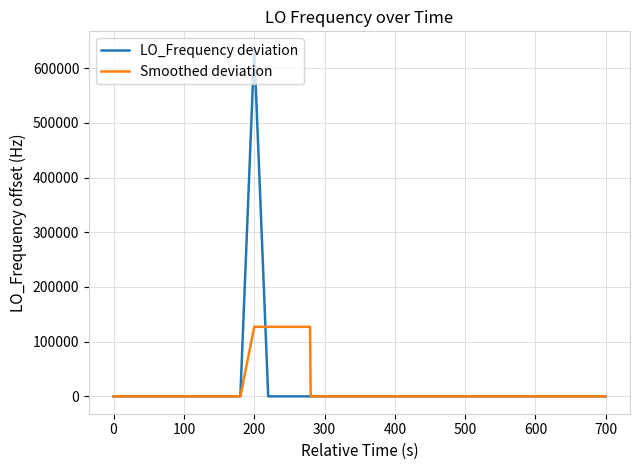

Does the chart have visible grid lines?

Yes